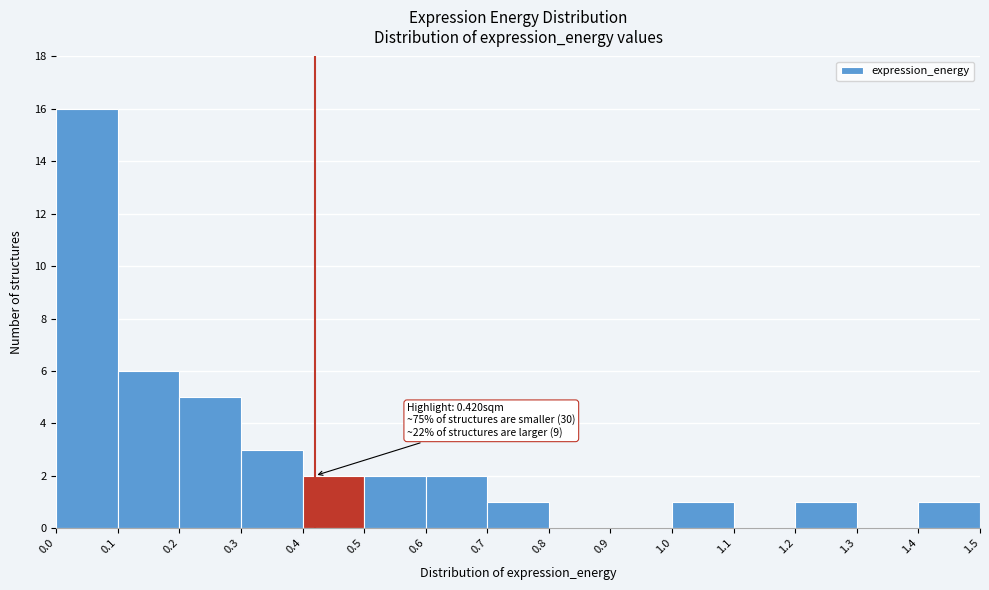

Over which range of the x-axis is the bar tallest?

0.0 to 0.1